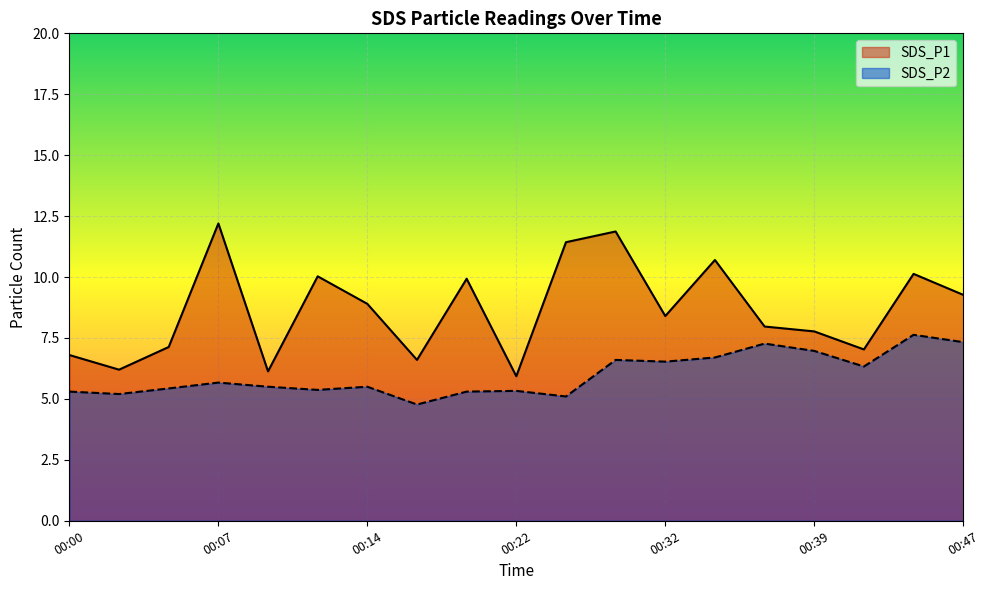

What is the difference between the second highest and second lowest values in the SDS_P2 series?

2.2